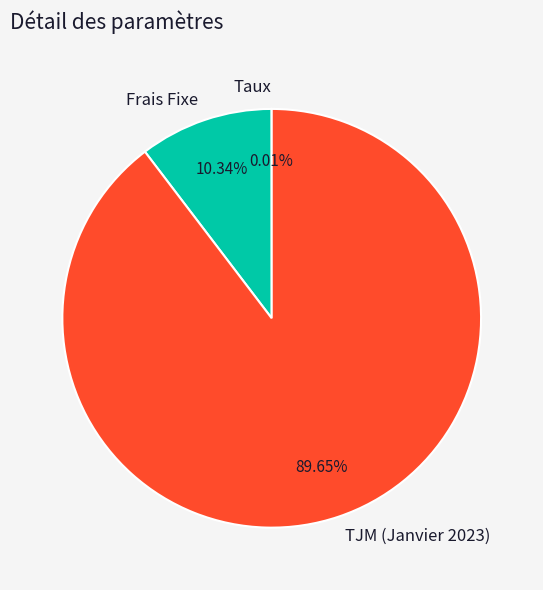

Does any single category account for the majority?

Yes